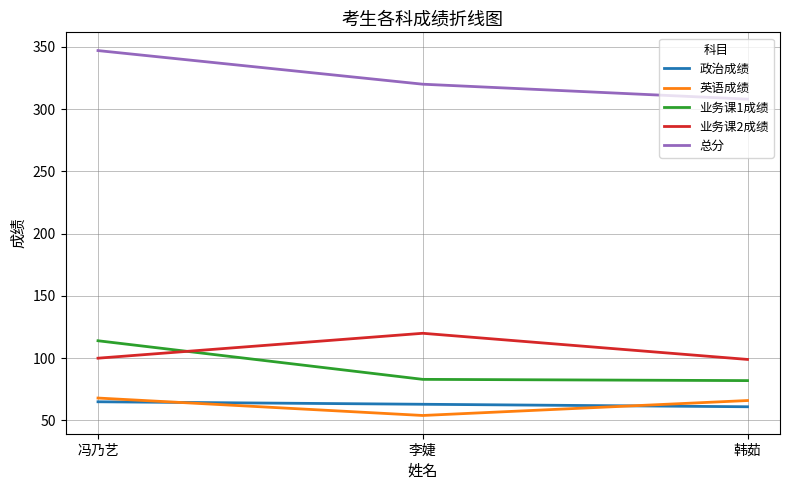

Does the chart have visible grid lines?

Yes